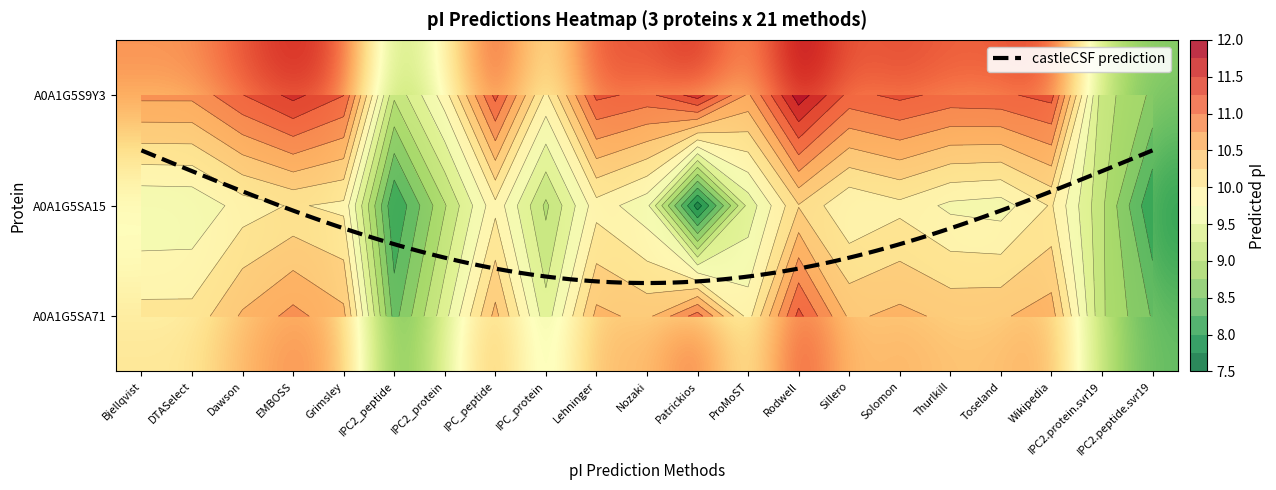

Rank the series at Nozaki from highest to lowest value.

A0A1G5S9Y3, A0A1G5SA71, A0A1G5SA15